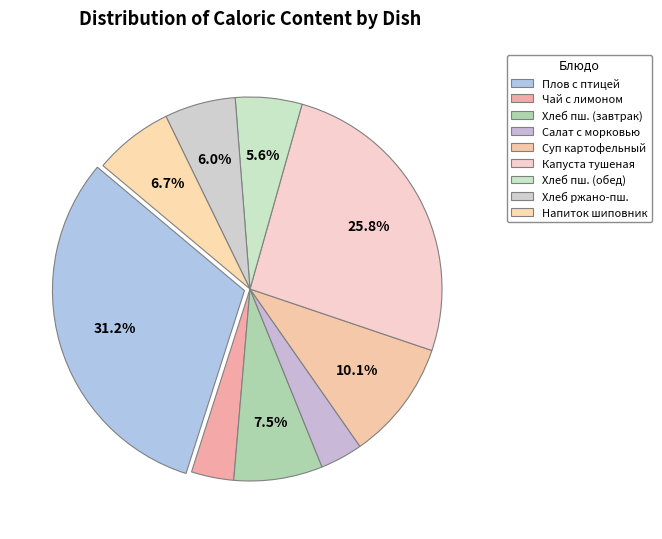

Rank the categories by value from highest to lowest.

Плов с отварной птицей, Капуста тушеная с мясом, Суп картофельный с макаронами, Хлеб пшеничный (завтрак), Напиток из шиповника, Хлеб ржано-пшеничный, Хлеб пшеничный (обед), Салат с морковью и чесноком, Чай с сахаром и лимоном